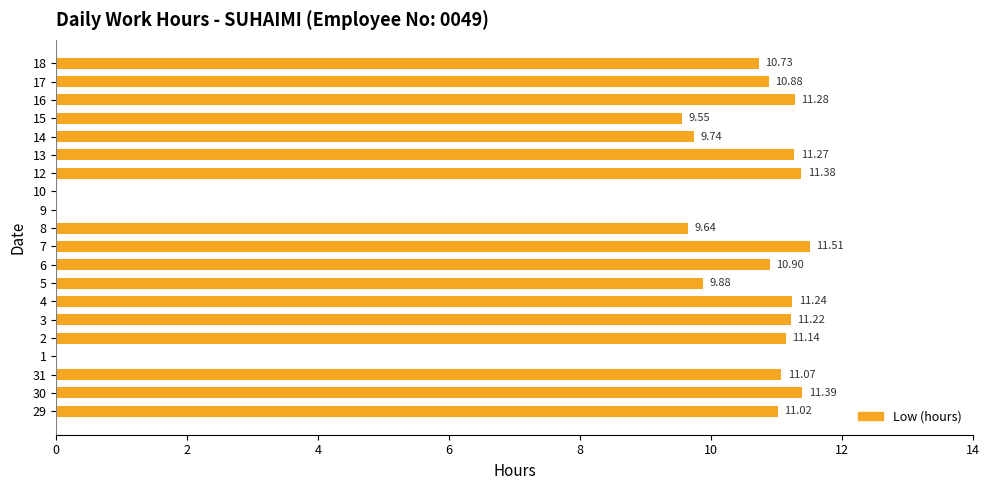

What is the sum of all values?

183.8